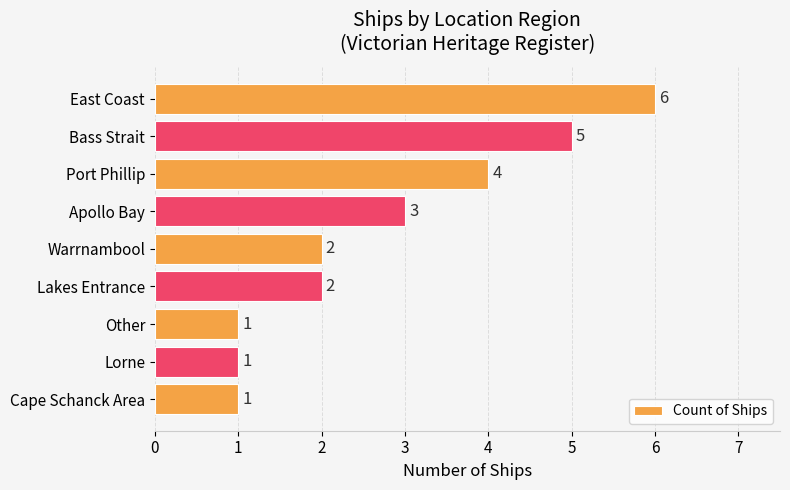

Reading top to bottom, transcribe all the data shown in this chart.

6	5	4	3	2	2	1	1	1